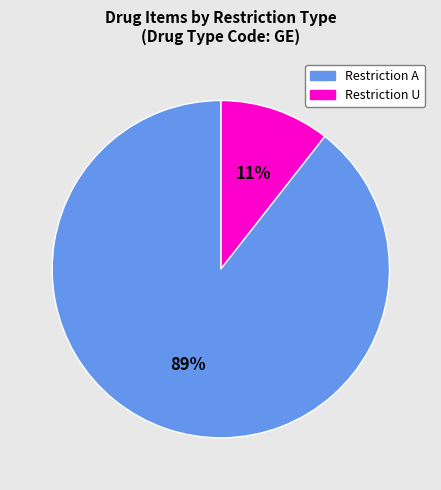

To the nearest percent, what is the average slice percentage?

50%